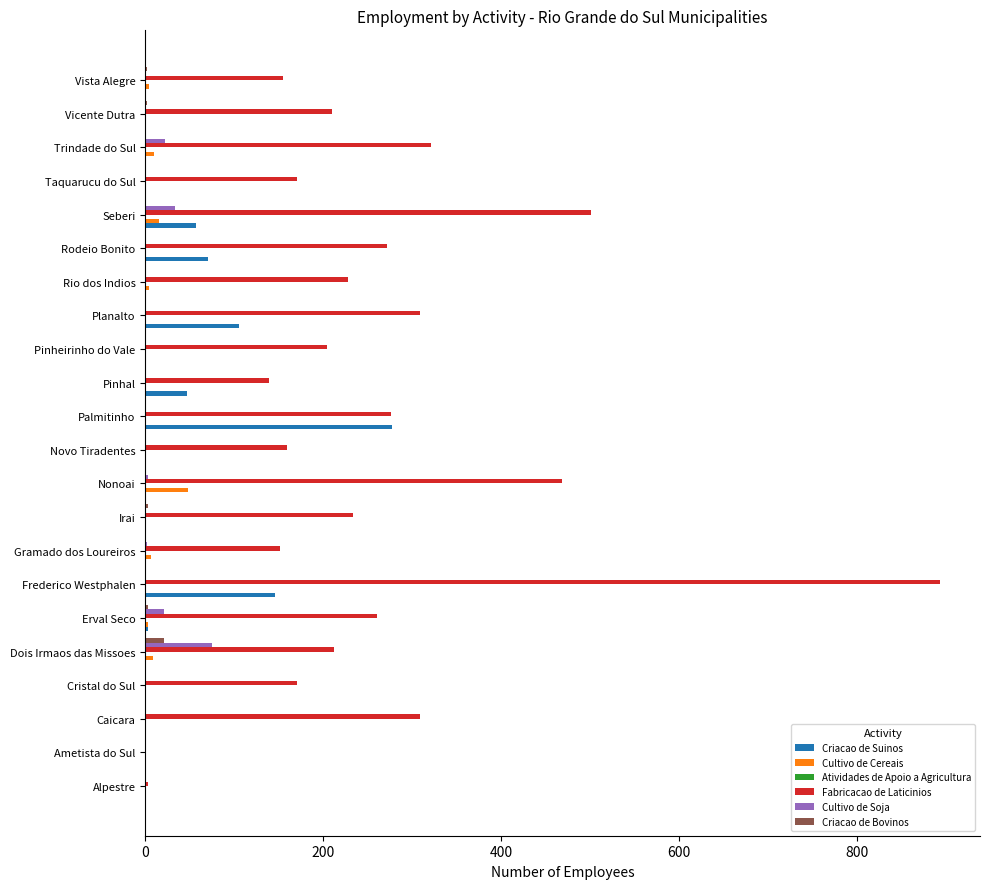

Which series has the largest total across all categories?

Fabricacao de Laticinios